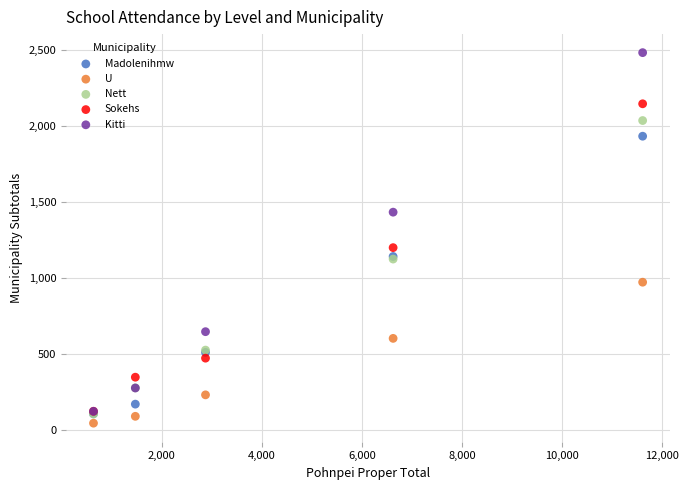

Across all series, what Y value is closest to 1263?

1199